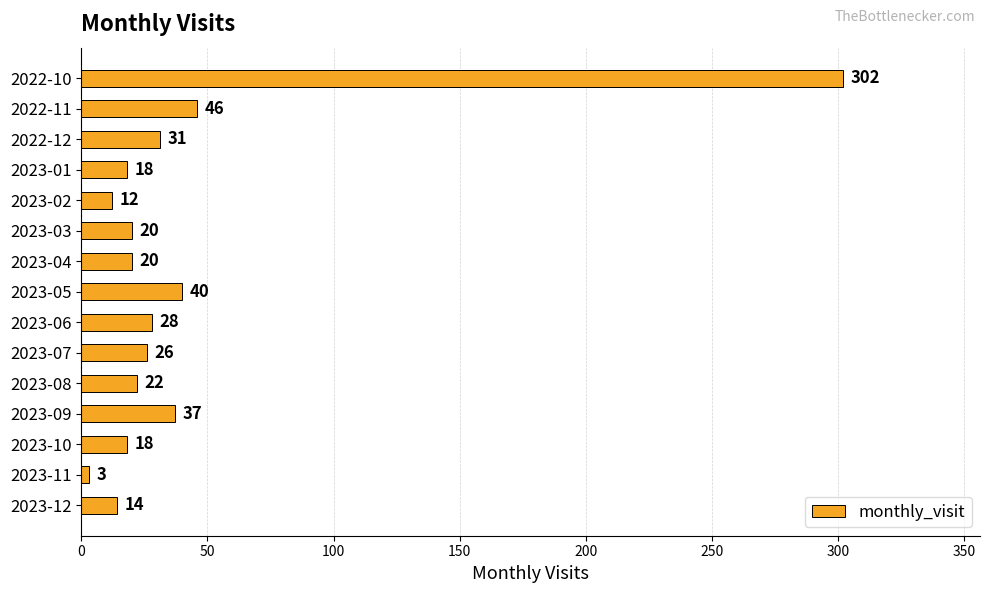

Reading top to bottom, transcribe all the data shown in this chart.

302	46	31	18	12	20	20	40	28	26	22	37	18	3	14